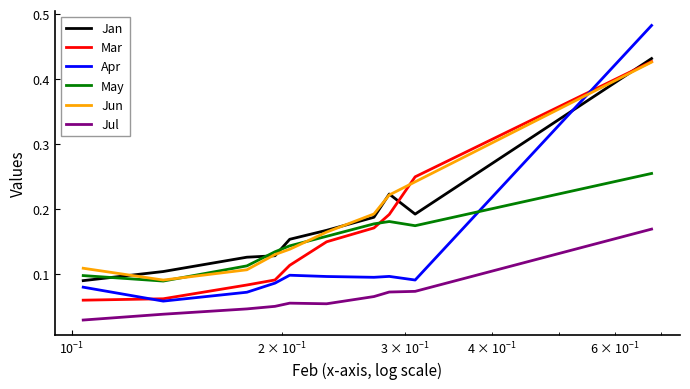

Which series has the widest spread of values?

Apr